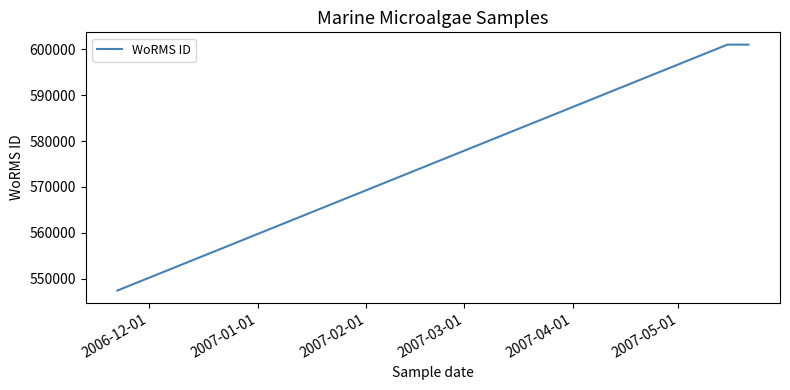

What is the greatest value displayed?

600979